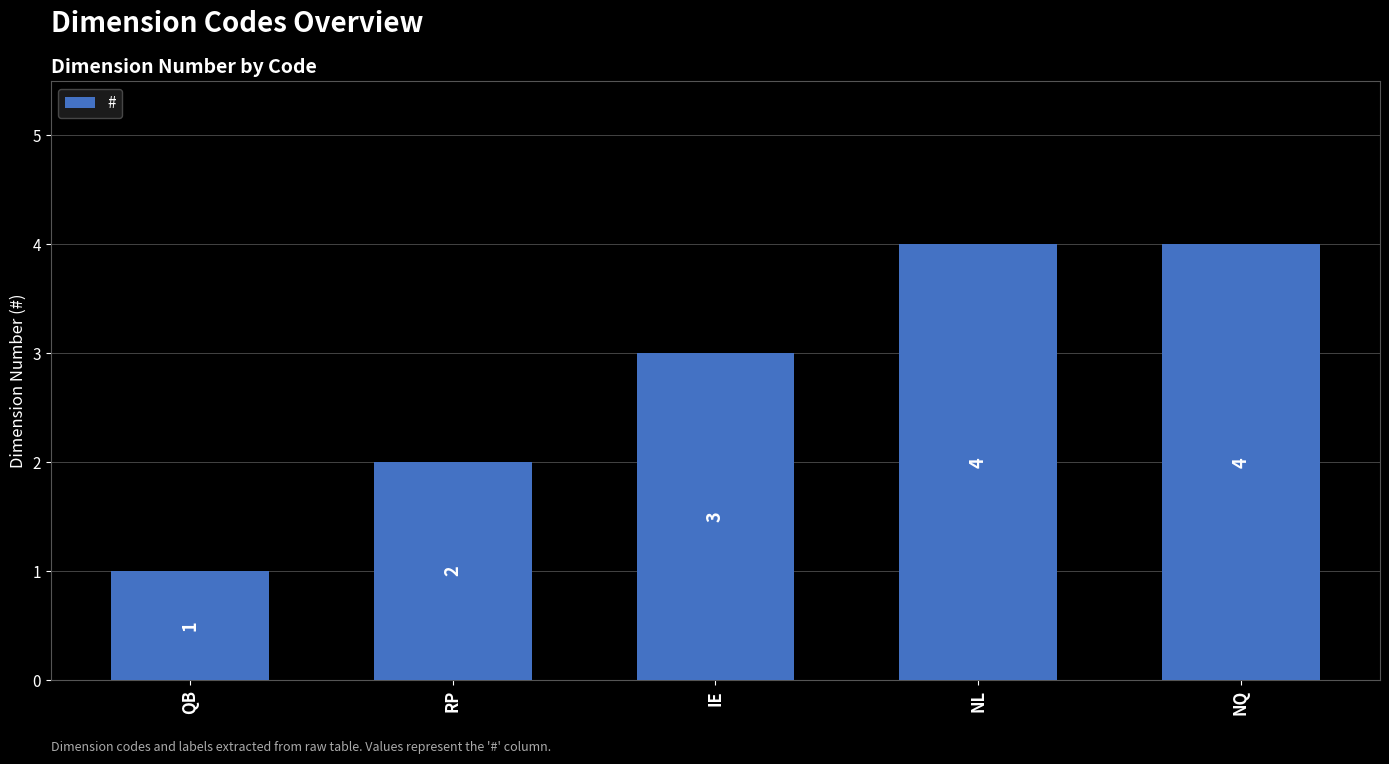

Which category has the lowest value across all series?

QB